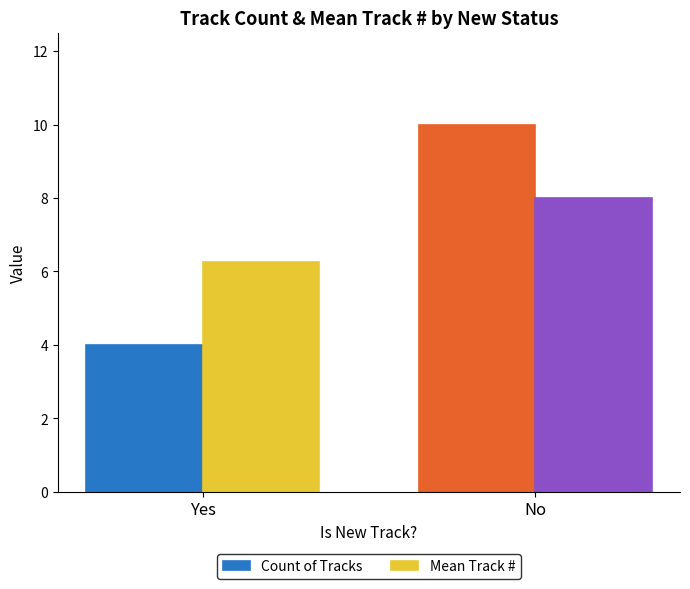

Which series has the largest total across all categories?

Mean Track #